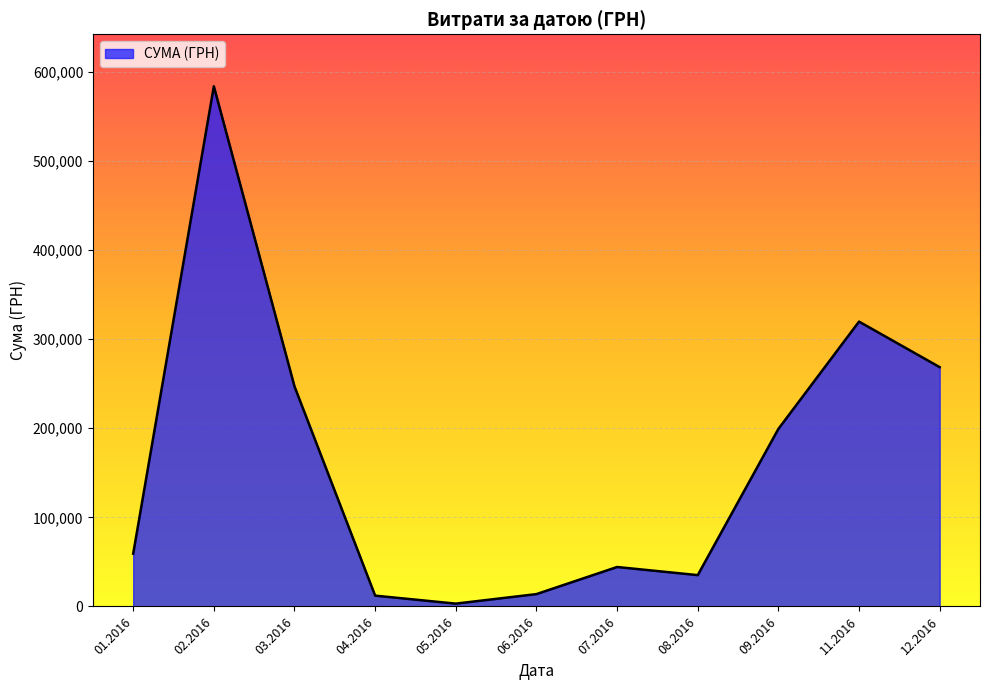

The value at 07.2016 is 44258.6. True or false?

True